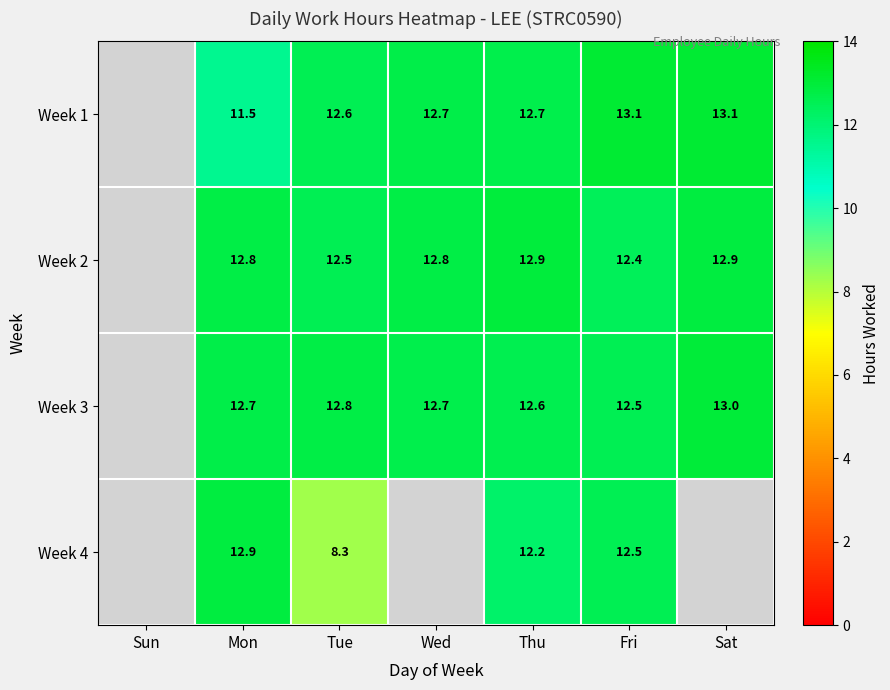

What is the sum of the Week 3 values at Wed and Thu?

25.3